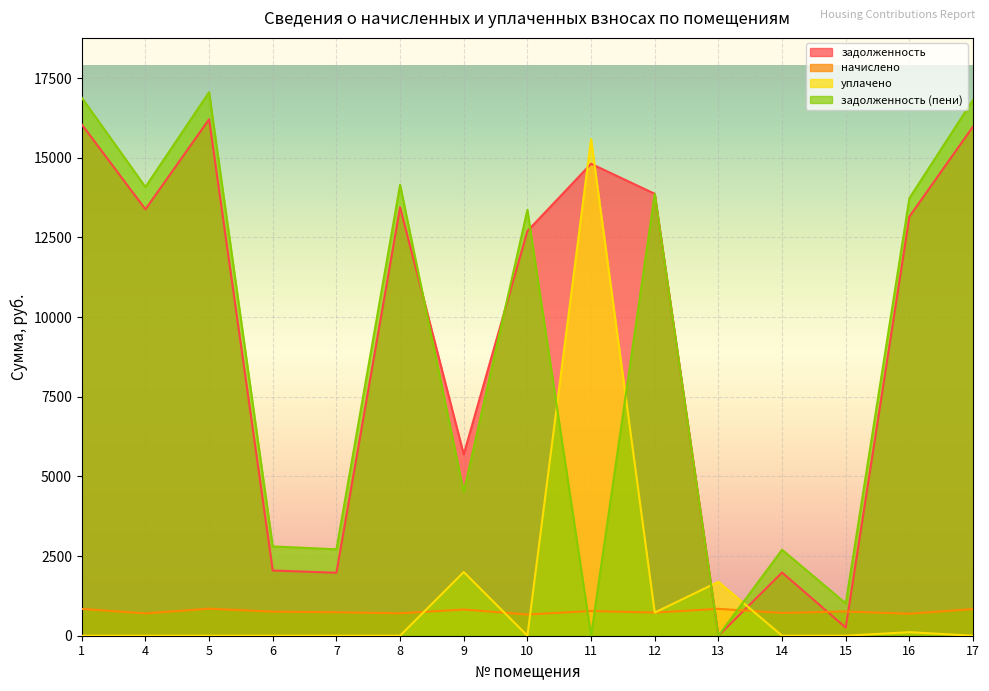

List the labels in order of начислено value, smallest first.

10, 16, 4, 8, 14, 12, 7, 6, 15, 11, 9, 17, 1, 13, 5